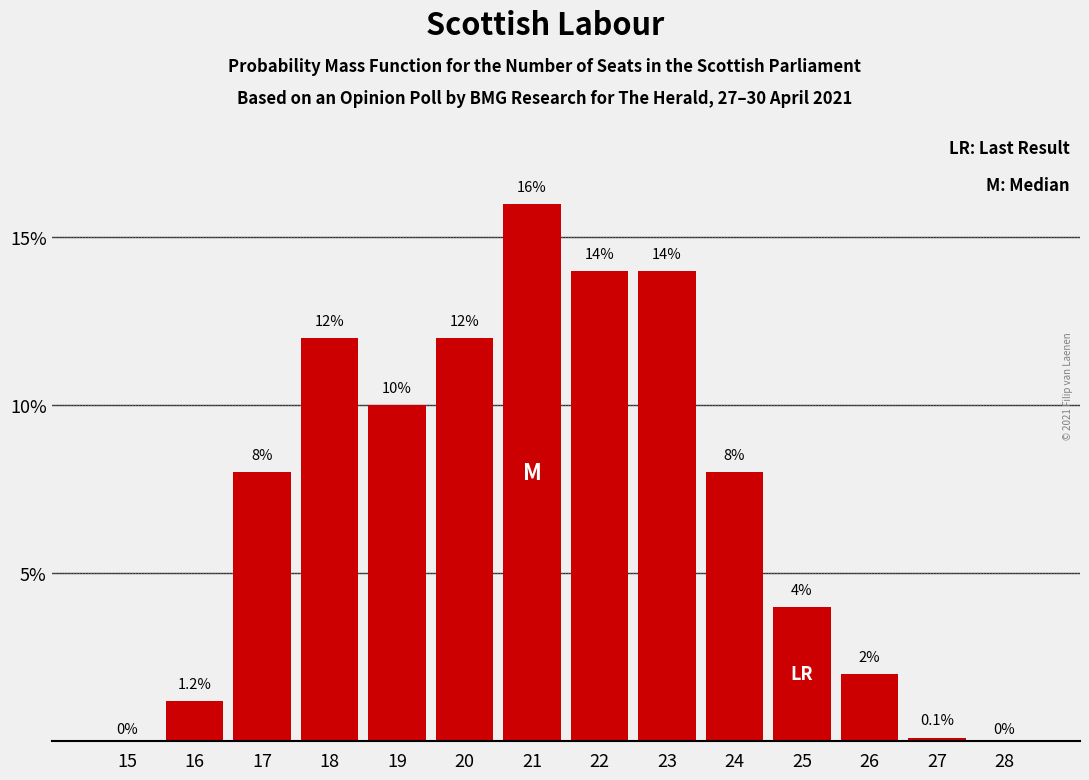

Reading right to left, transcribe all the data shown in this chart.

28=0.0	27=0.1	26=2.0	25=4.0	24=8.0	23=14.0	22=14.0	21=16.0	20=12.0	19=10.0	18=12.0	17=8.0	16=1.2	15=0.0